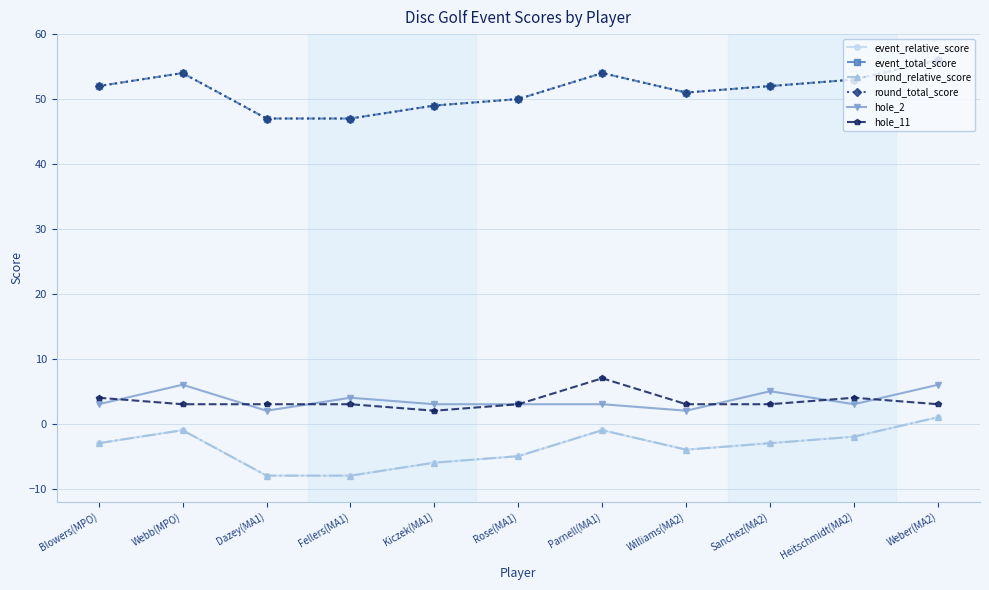

Does the chart have visible grid lines?

Yes